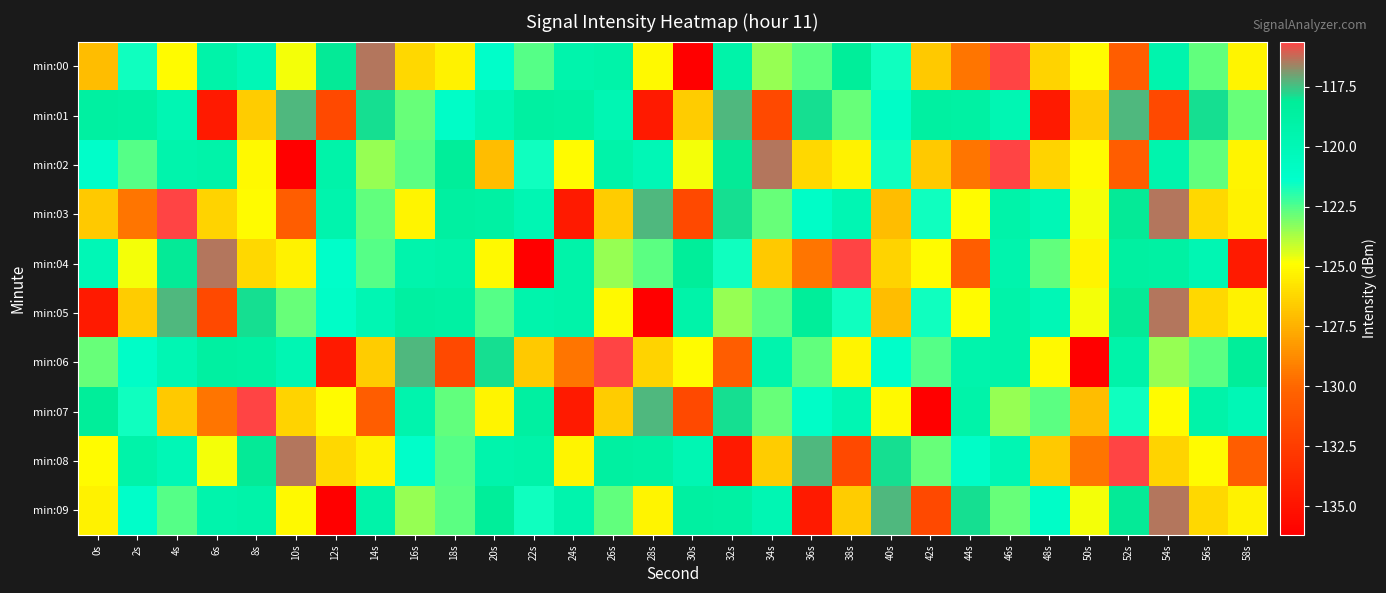

At which category is the sum across all series the highest?

46s